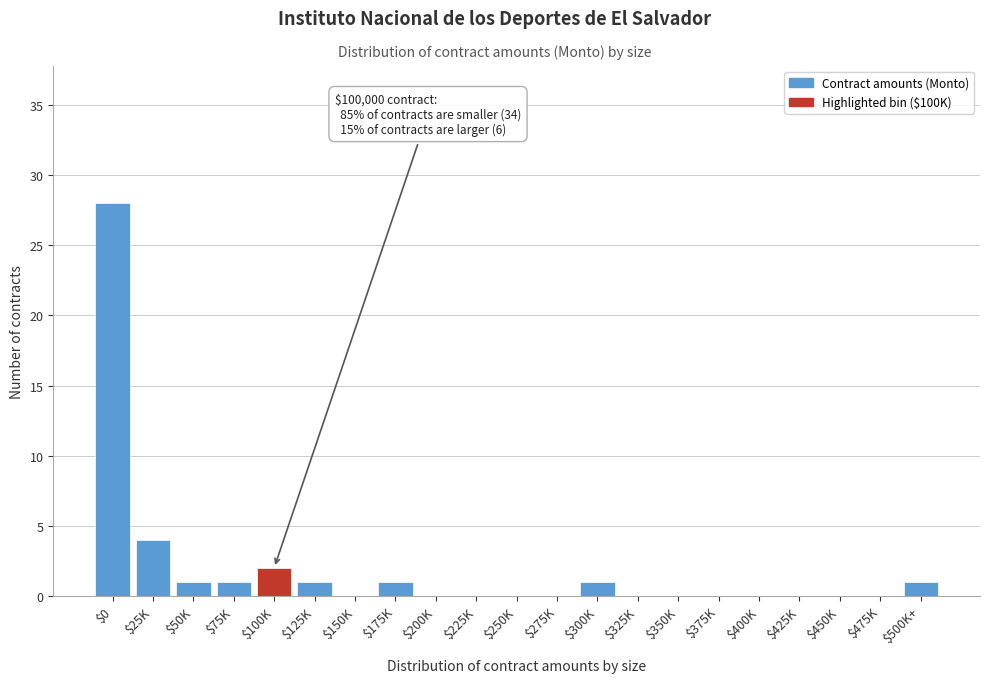

What is the sum of all values?

40